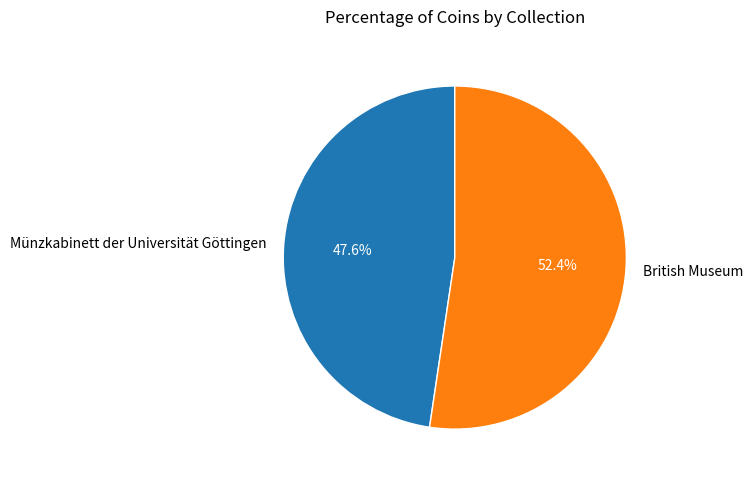

Which has a higher value, Münzkabinett der Universität Göttingen or British Museum?

British Museum